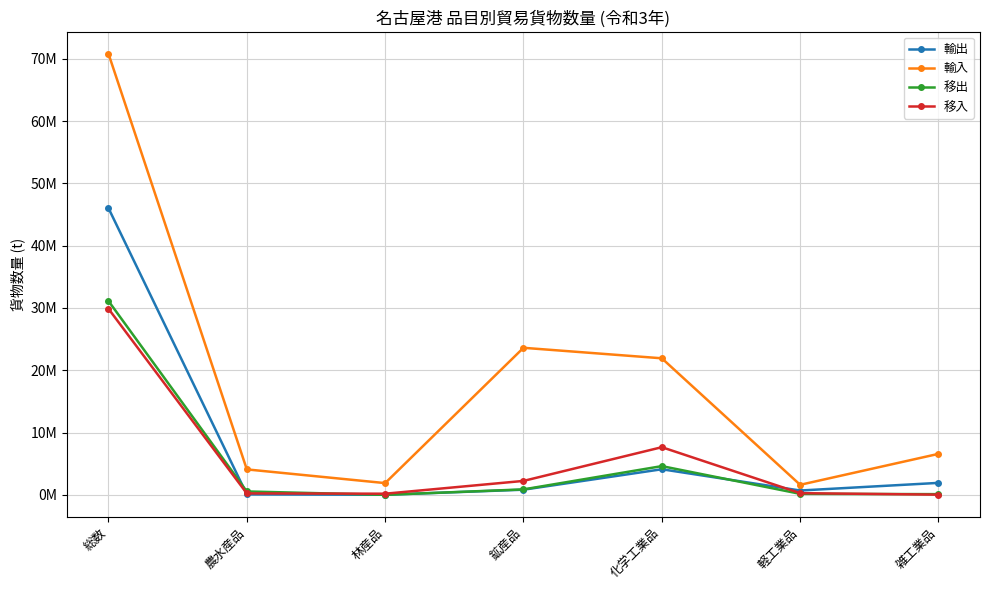

What is the sum of all 移入 values?

40468608